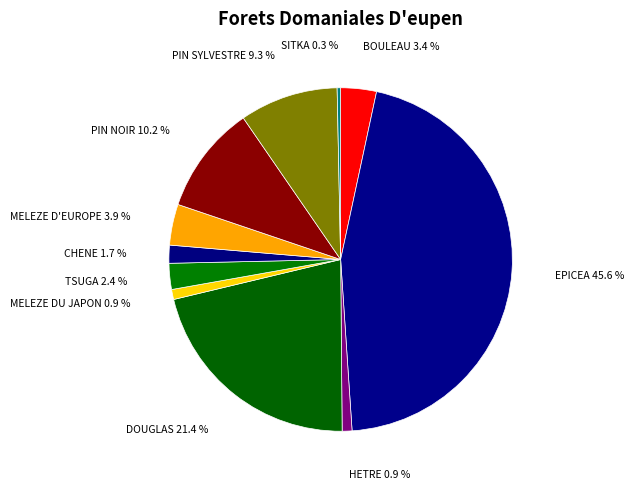

Between SITKA and DOUGLAS, which is larger?

DOUGLAS